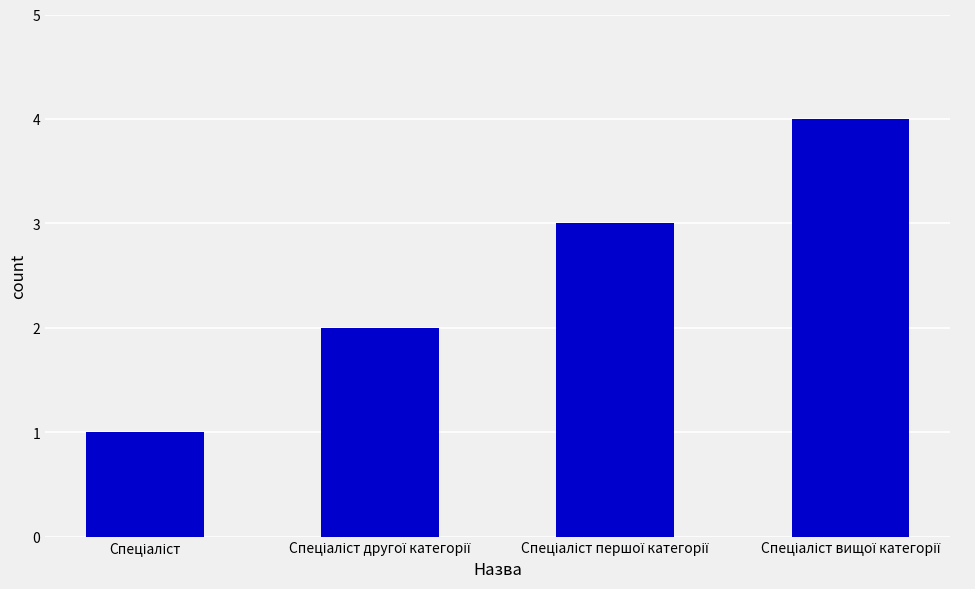

What is the greatest value displayed?

4